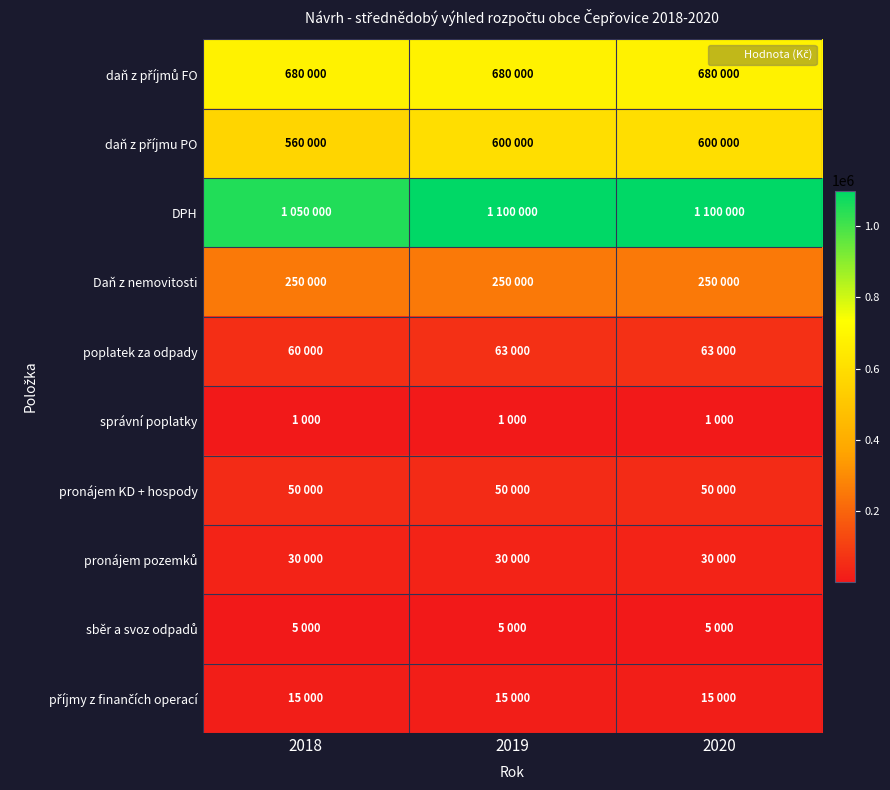

Which has a higher value, 2019 or 2020?

2019